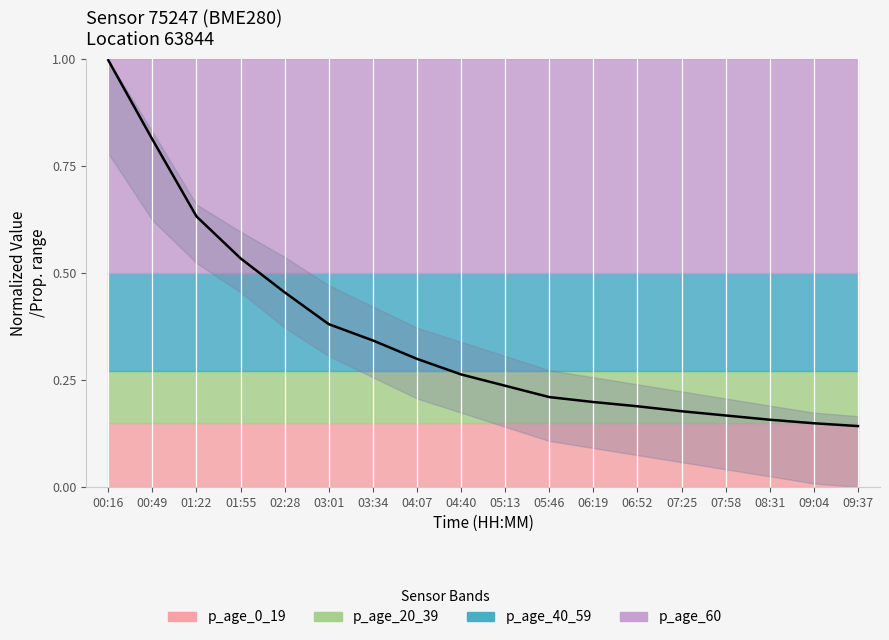

The value at 06:19 is 0.1. True or false?

False